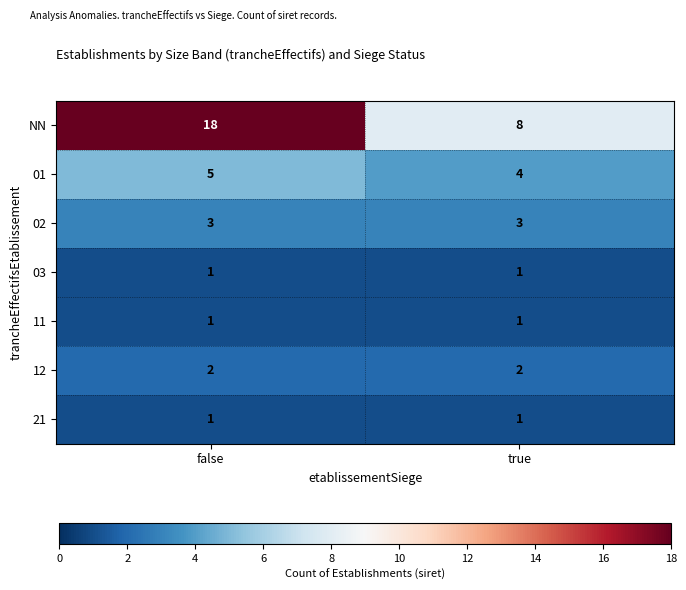

Reading left to right, what are all the values shown in this chart?

NN: 18	8
01: 5	4
02: 3	3
03: 1	1
11: 1	1
12: 2	2
21: 1	1